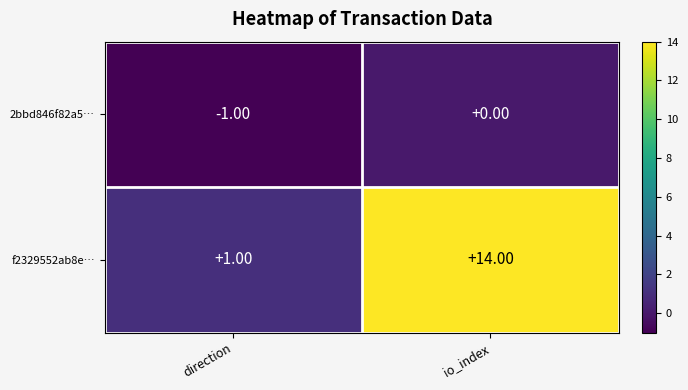

What is the difference between the f2329552ab8e… values at io_index and direction?

13